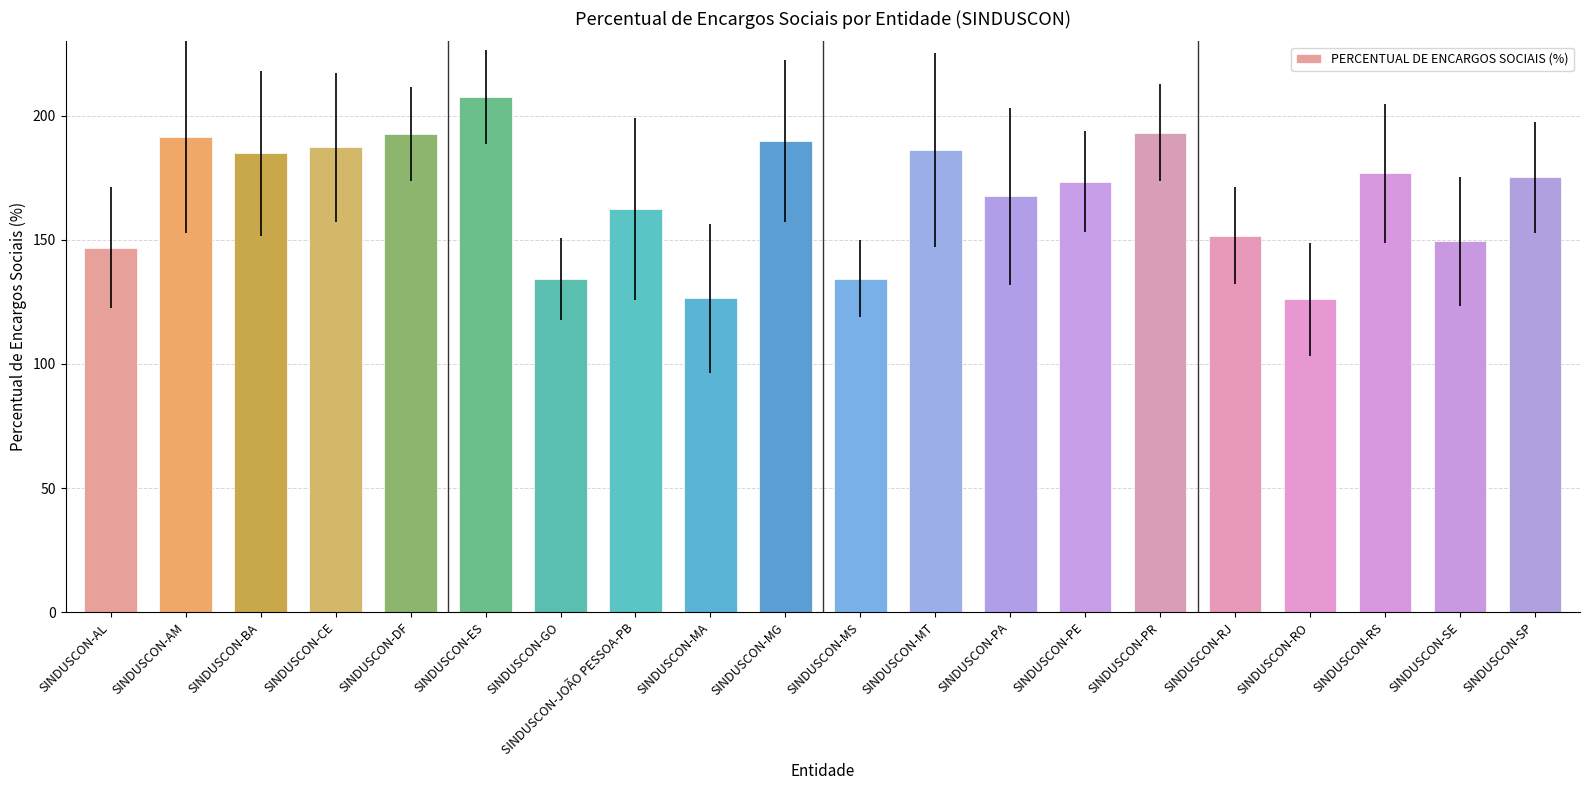

How many distinct data groups are displayed?

1